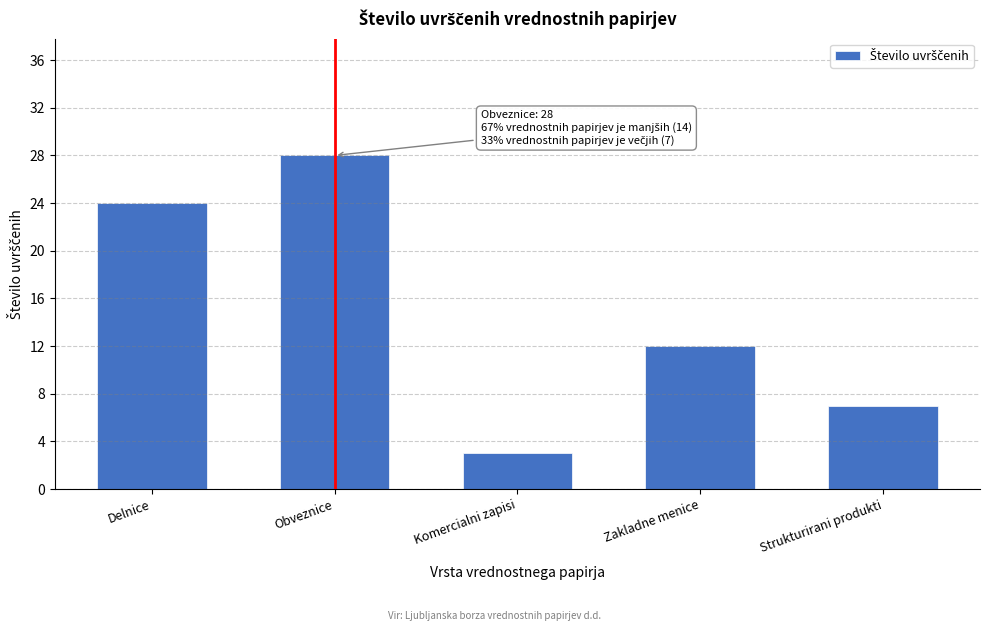

Reading left to right, extract all data points from this chart.

Delnice=24	Obveznice=28	Komercialni zapisi=3	Zakladne menice=12	Strukturirani produkti=7